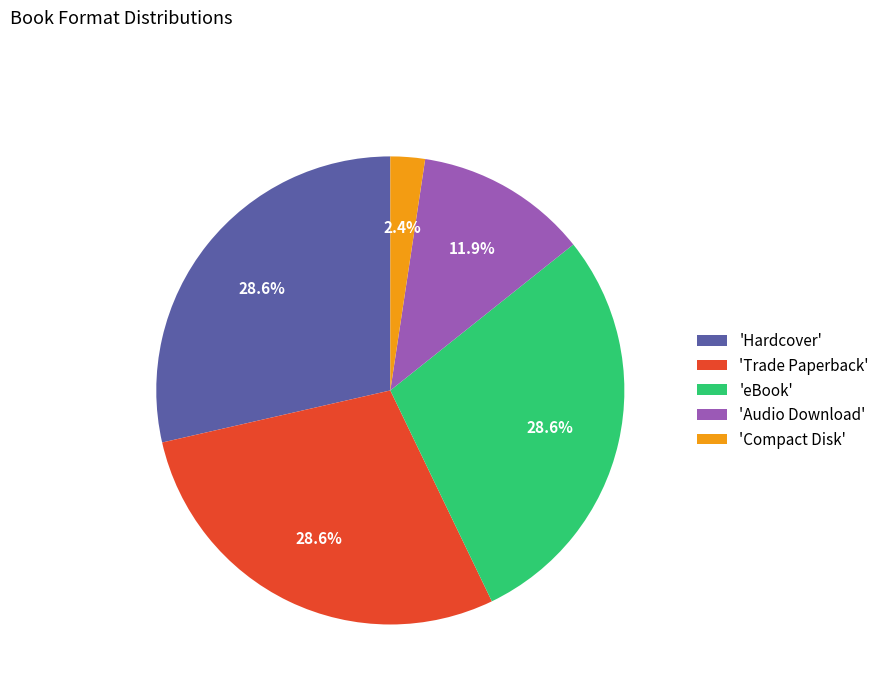

Between 'Audio Download' and 'Compact Disk', which is larger?

'Audio Download'